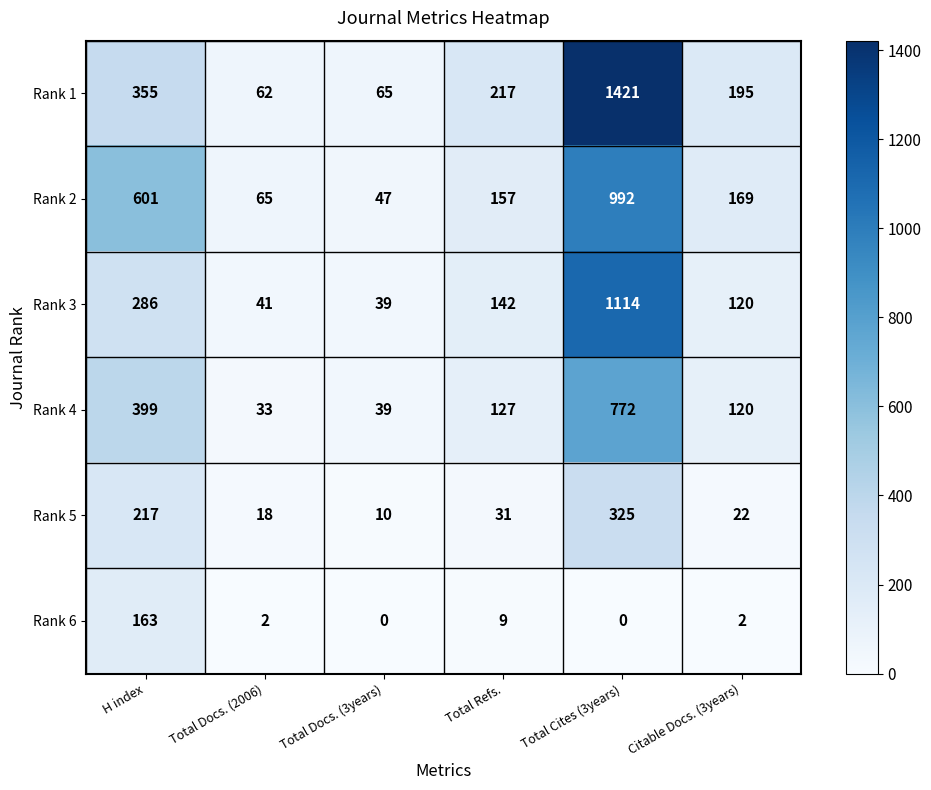

List the labels in order of Rank 1 value, smallest first.

Total Docs. (2006), Total Docs. (3years), Citable Docs. (3years), Total Refs., H index, Total Cites (3years)